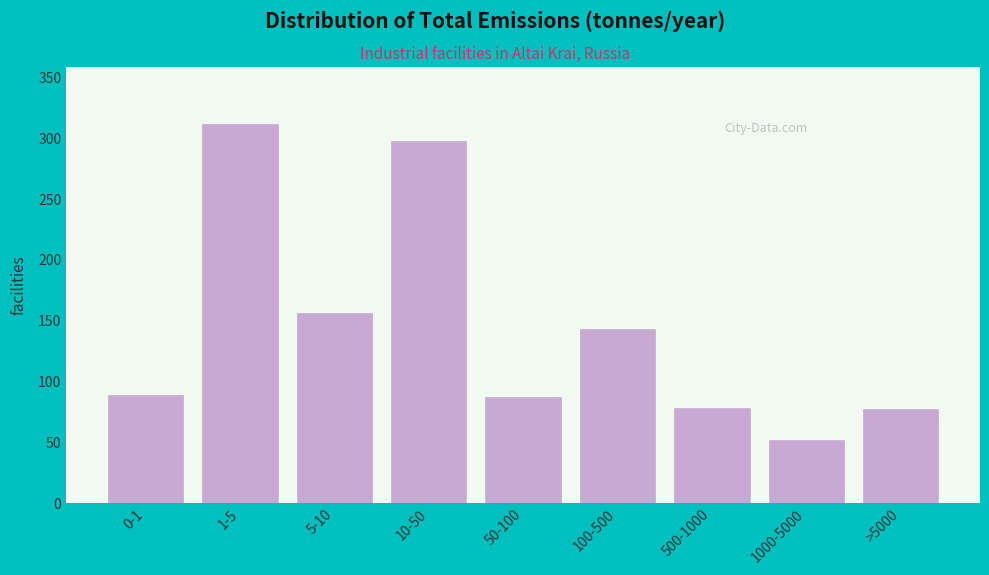

Is it true that the value at 10-50 is 396?

False